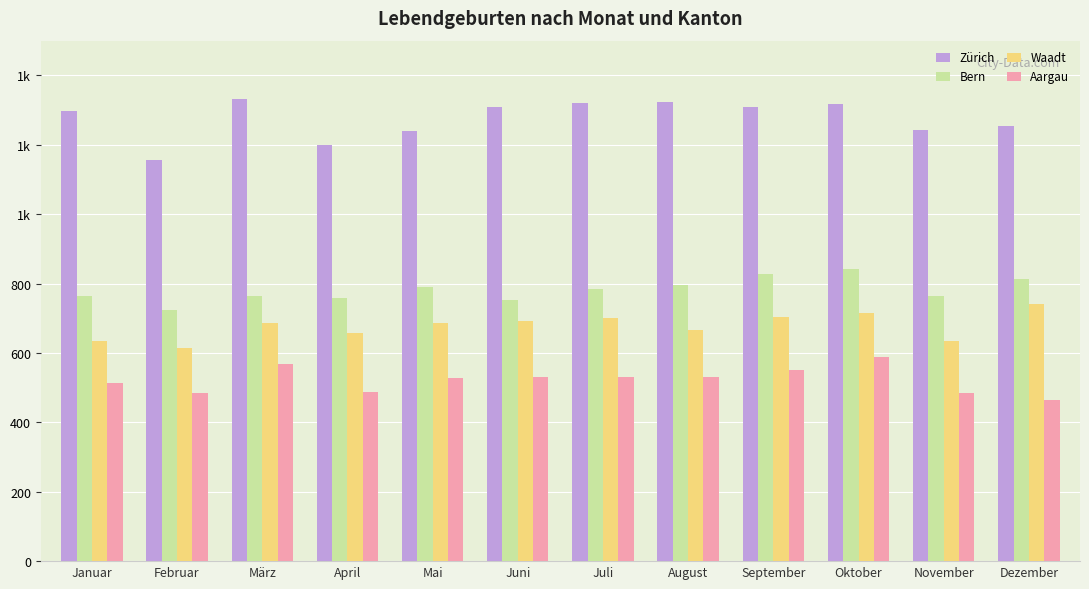

Are the bars grouped side by side (vs. stacked)?

Yes